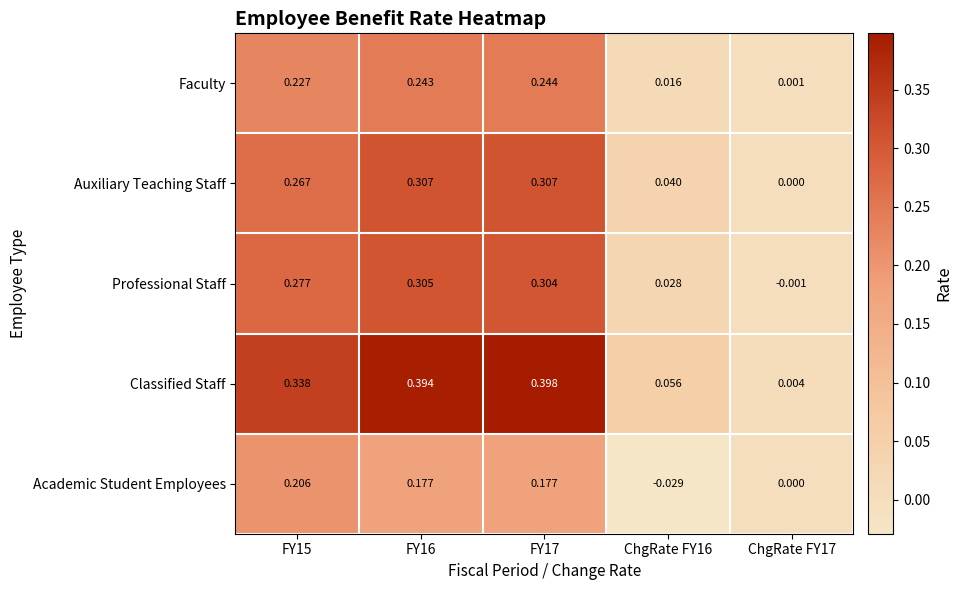

Which series has the widest spread of values?

Classified Staff